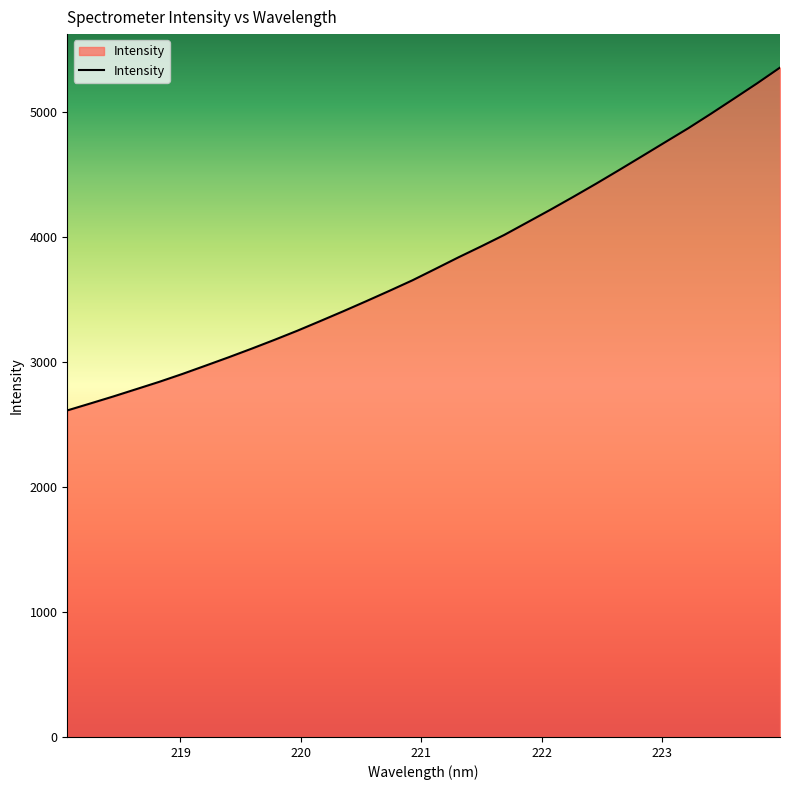

True or false: the data has more than 2 interior local peaks.

False